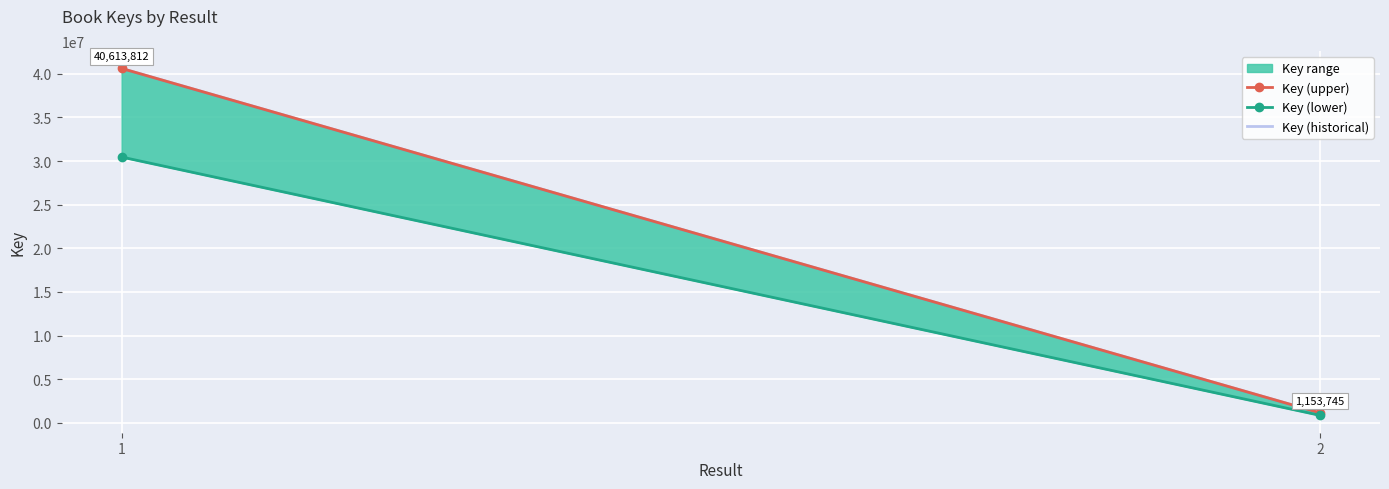

What is the total value across all series at 2?

3172798.8